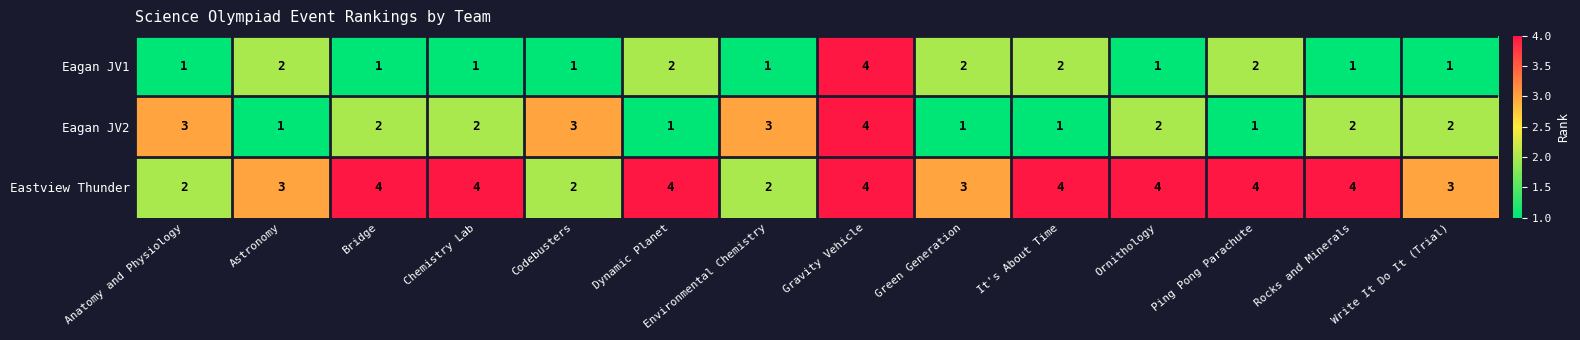

What is the highest value of the Eastview Thunder series?

4